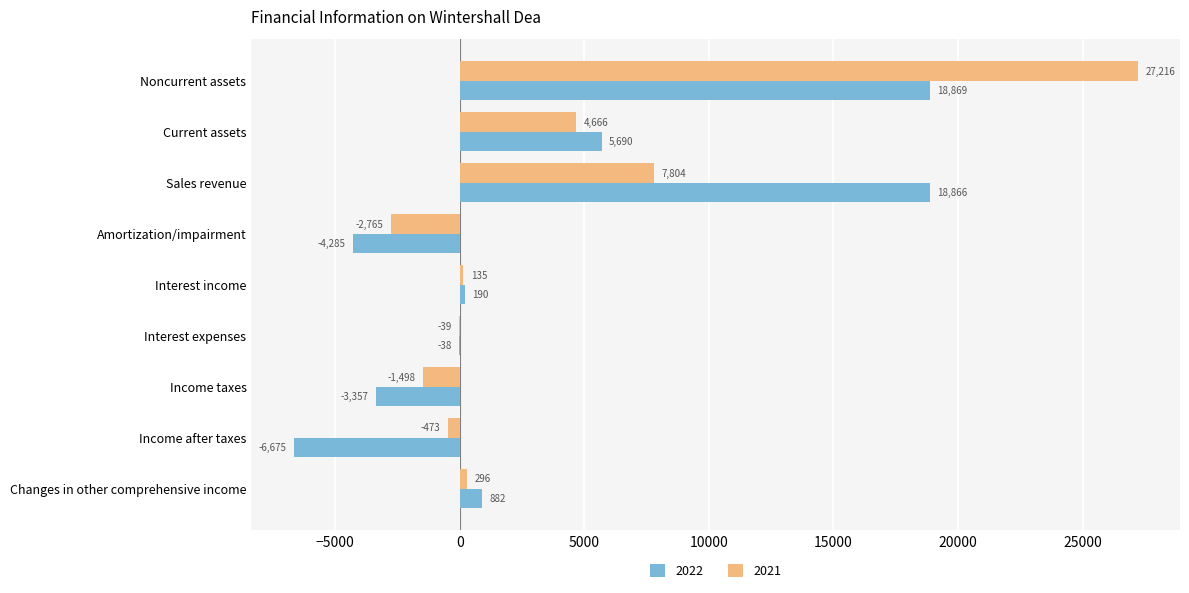

What is the total value across all series at Amortization/impairment?

-7050